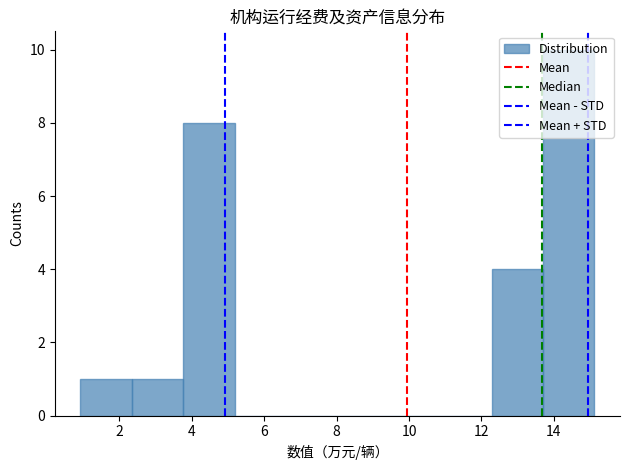

How tall is the bar that spans 13.6 to 15.2 on the x-axis? Neither the bar edges nor the heights are printed on the chart, so give them approximately, as read against the axes.

10